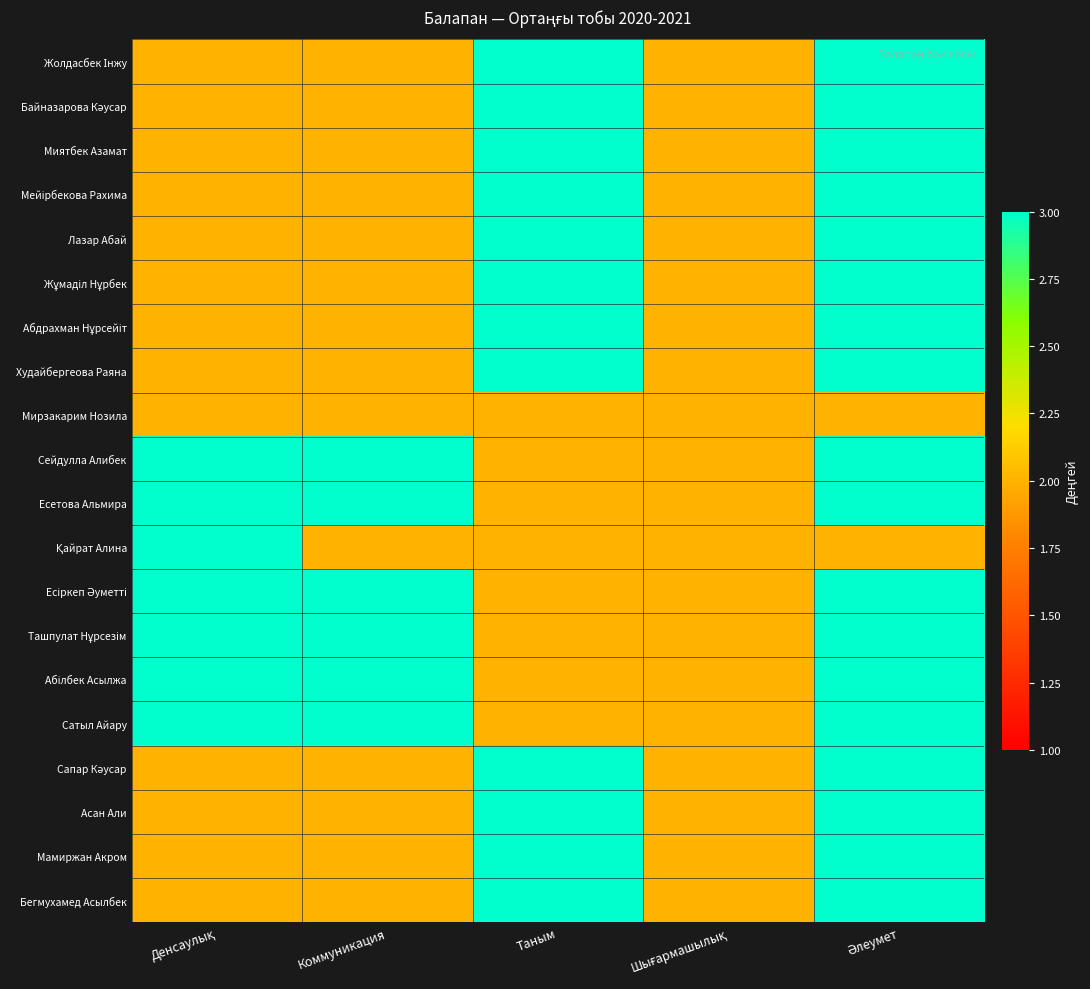

What is the total value across all series at Денсаулық?

47